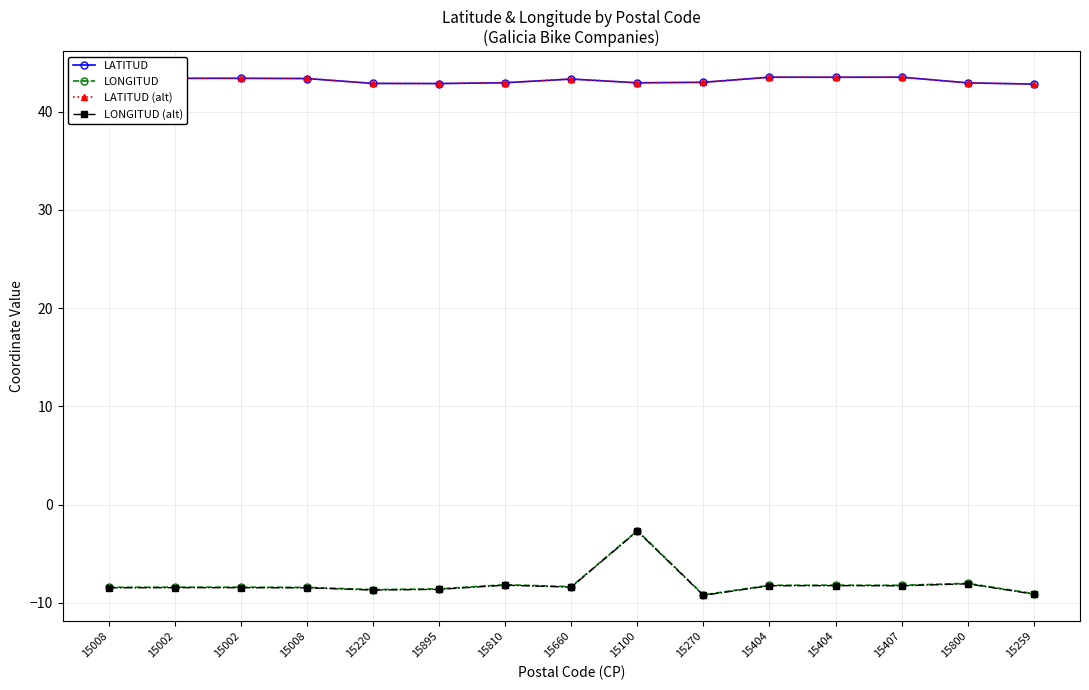

At how many categories does at least one series exceed 31?

15